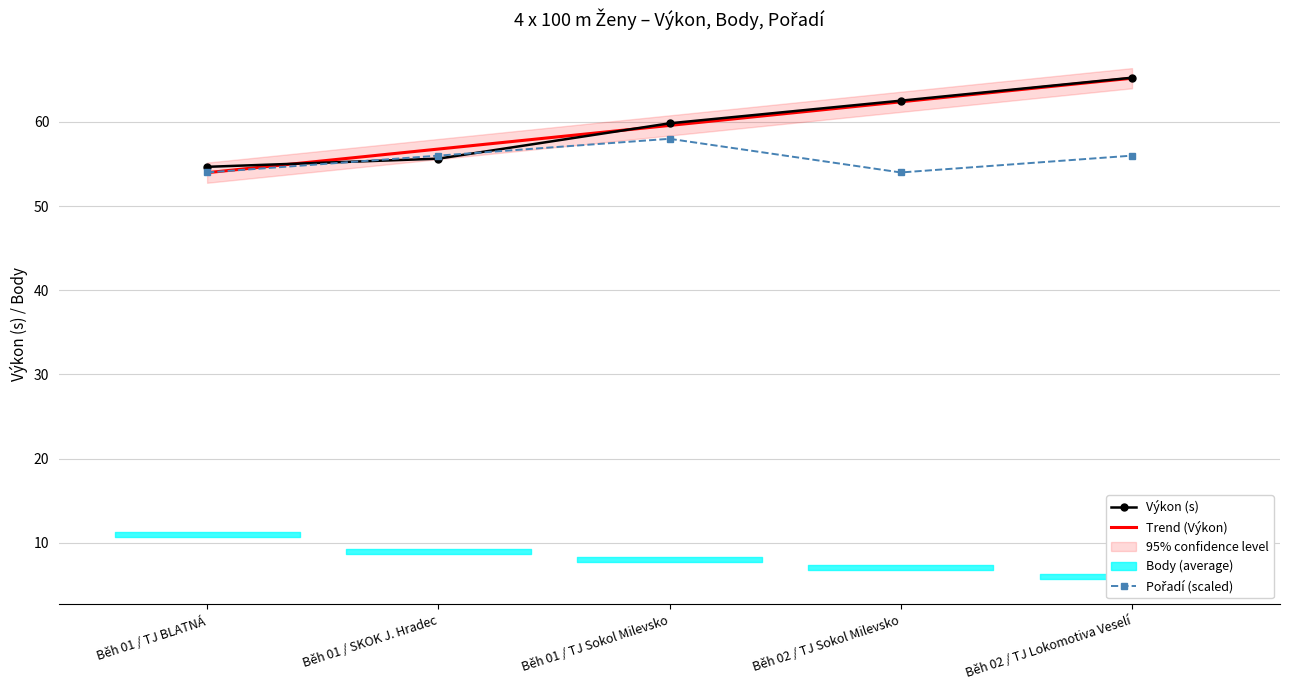

At Běh 01 / TJ BLATNÁ, list the series in order from smallest to largest.

Trend (Výkon), Pořadí (scaled), Výkon (s)